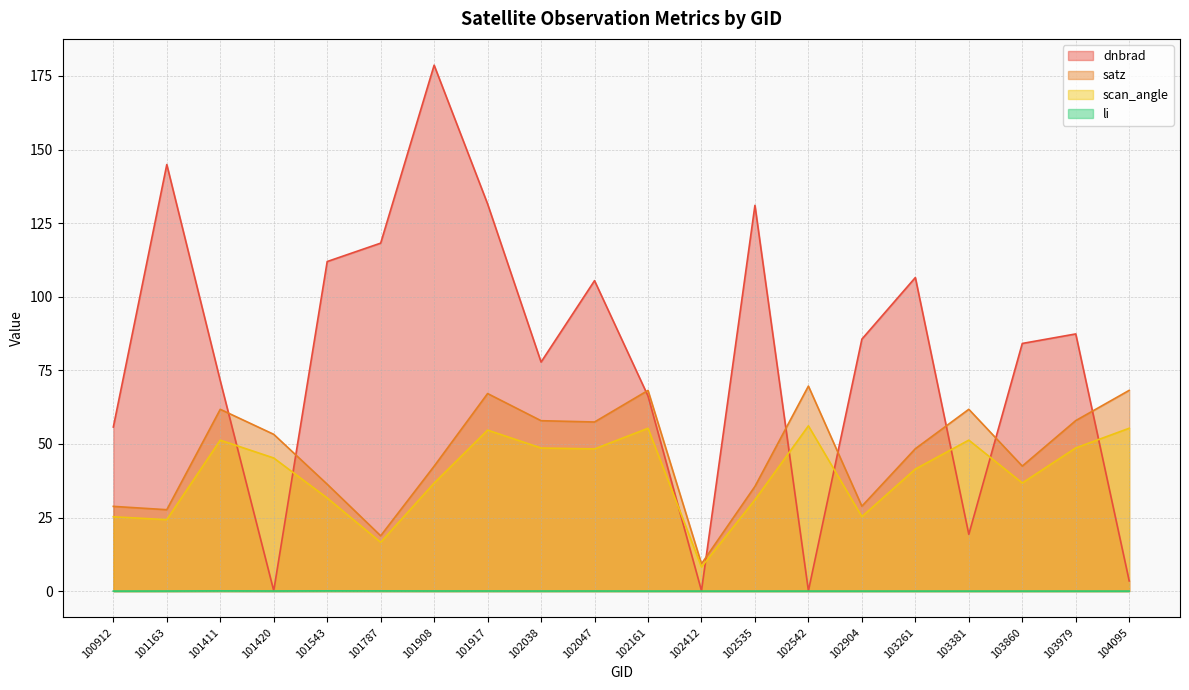

List the series in order of their peak value, highest first.

dnbrad, satz, scan_angle, li